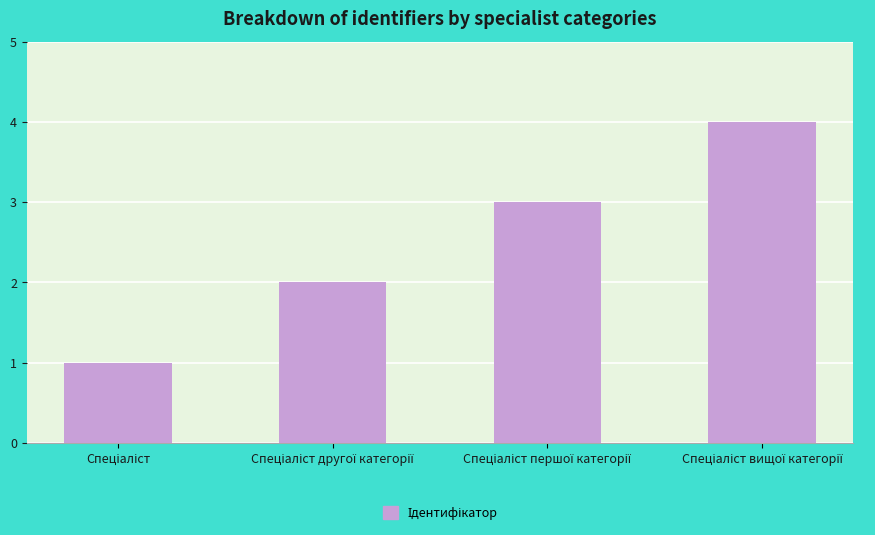

How many data points are less than 3?

2